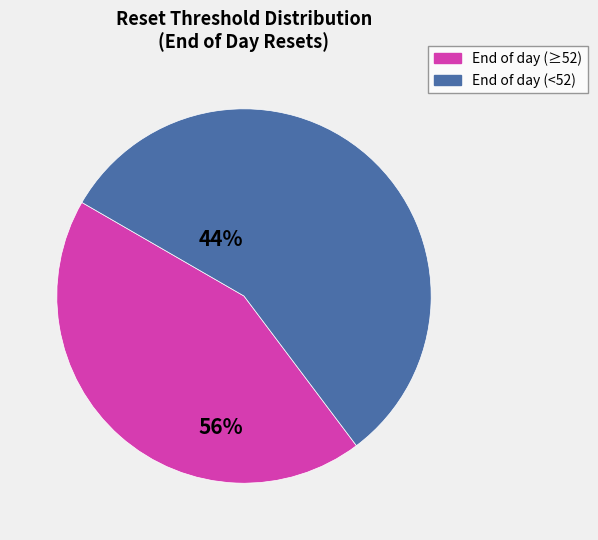

Is there a majority slice in this chart?

Yes